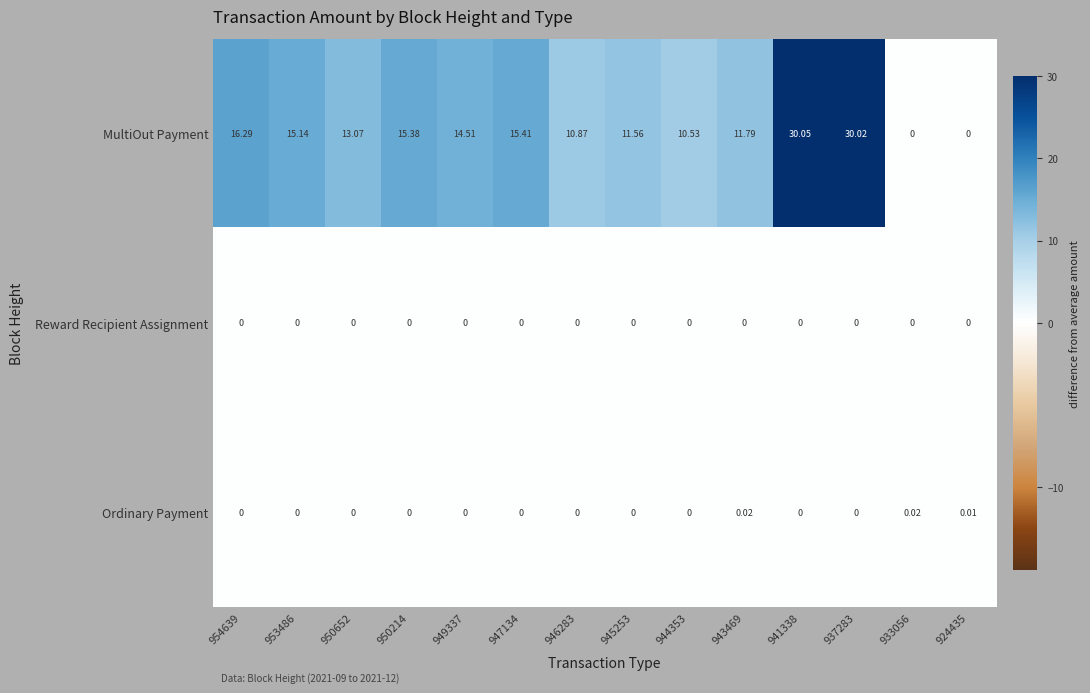

What is the greatest value displayed?

30.1